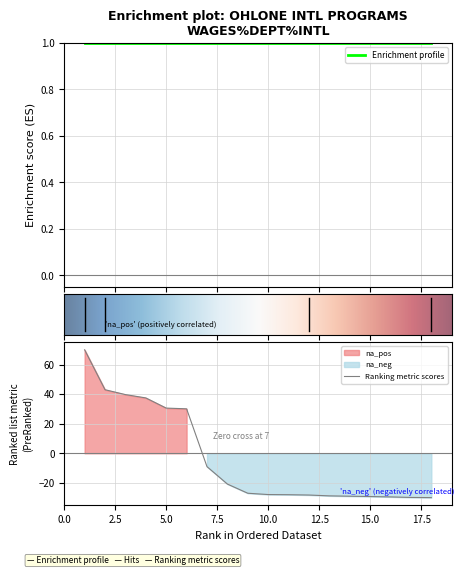

What is the highest value of the Ranking metric scores series?

70.0